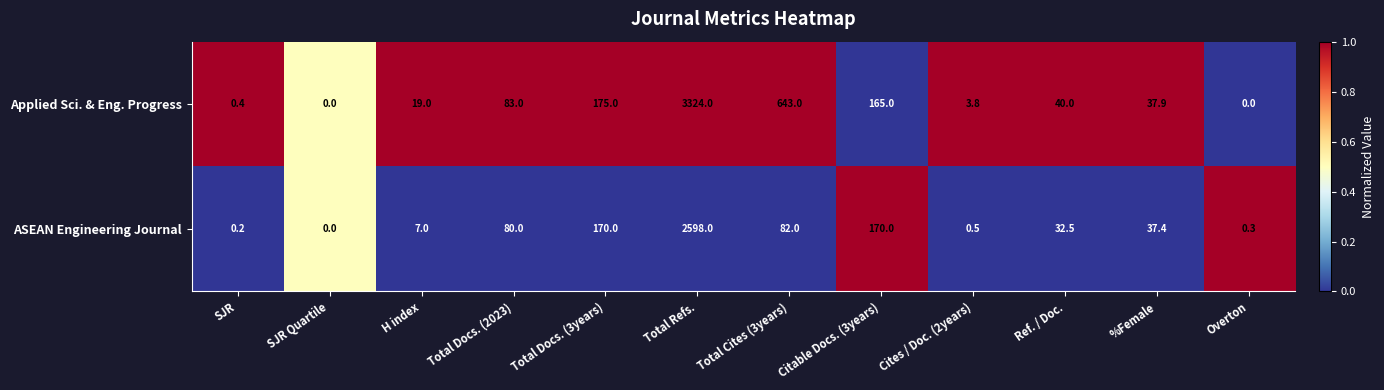

Between Total Refs. and Ref. / Doc., which series saw the biggest shift?

Applied Sci. & Eng. Progress